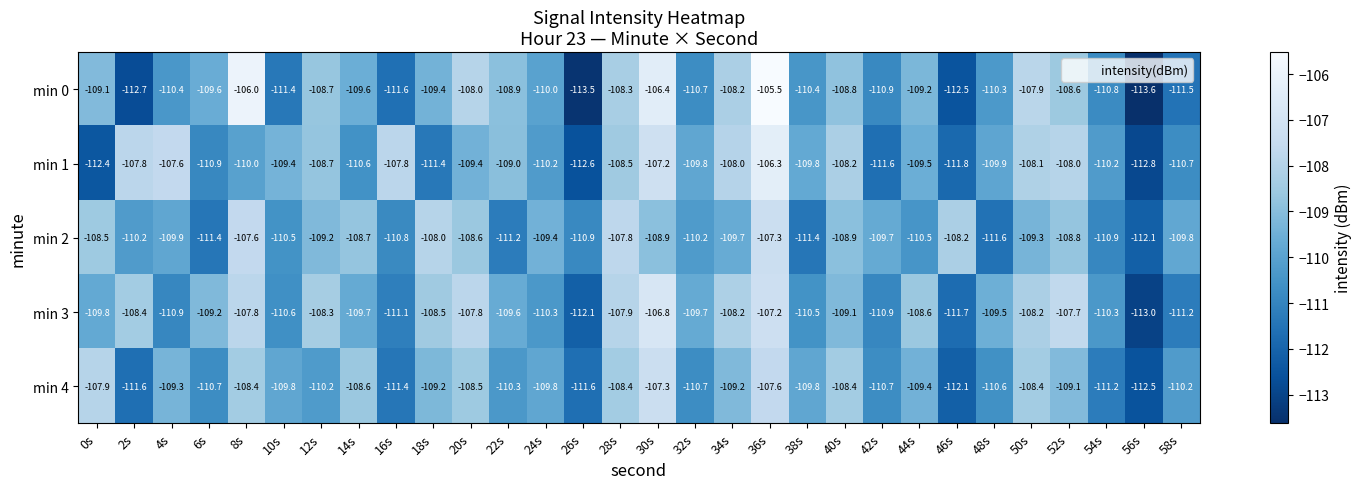

What is the greatest value displayed?

-105.5